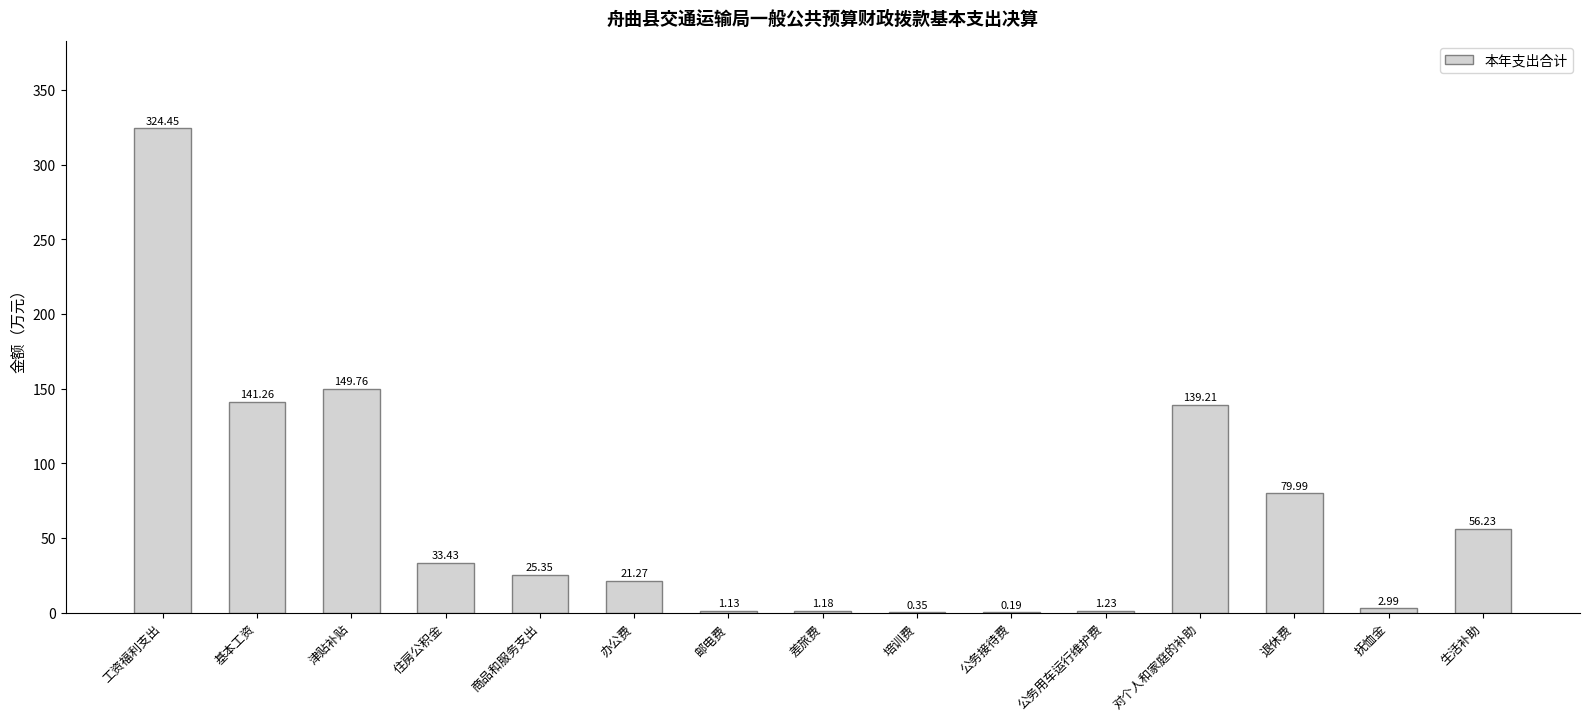

At which category does the chart reach its peak across all series?

工资福利支出